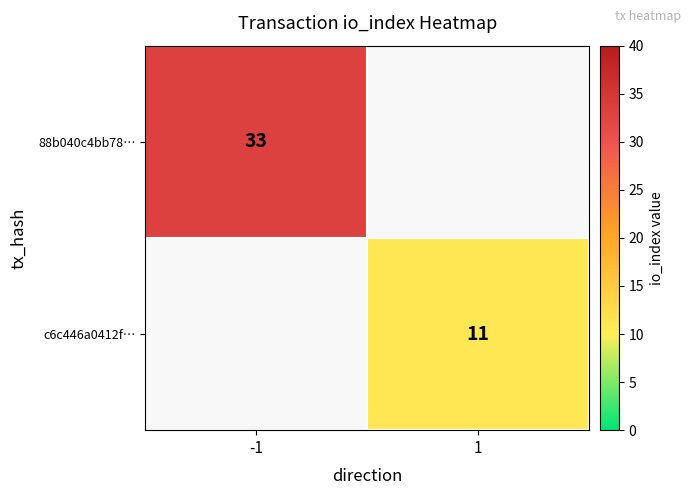

The value of 88b040c4bb78… at -1 is 33. True or false?

True